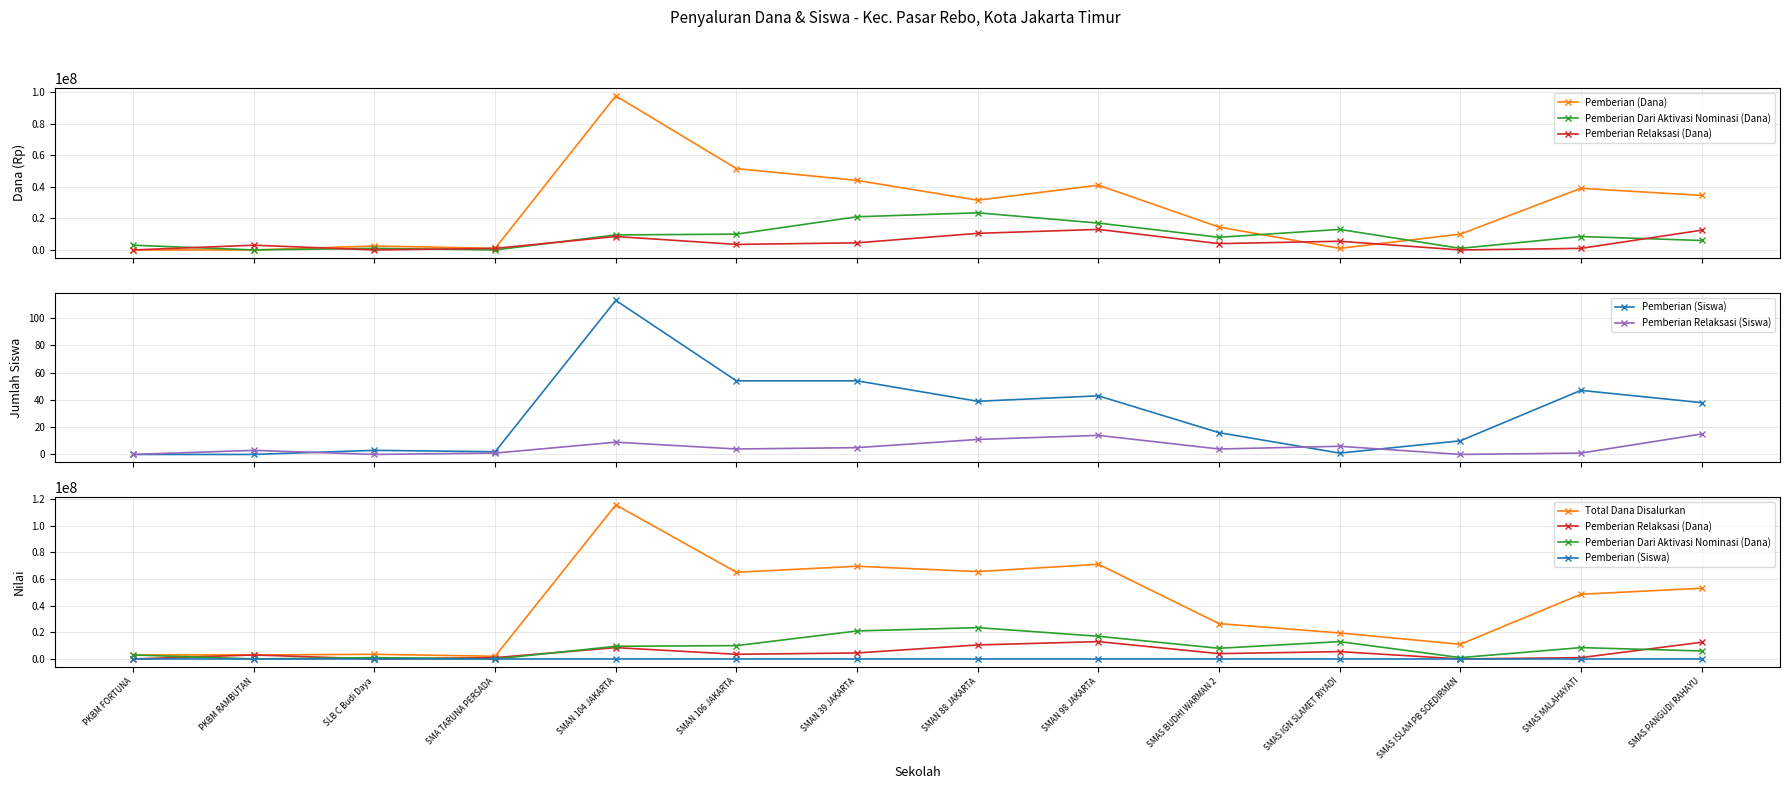

At which category does Pemberian Relaksasi (Siswa) reach its first local peak?

PKBM RAMBUTAN